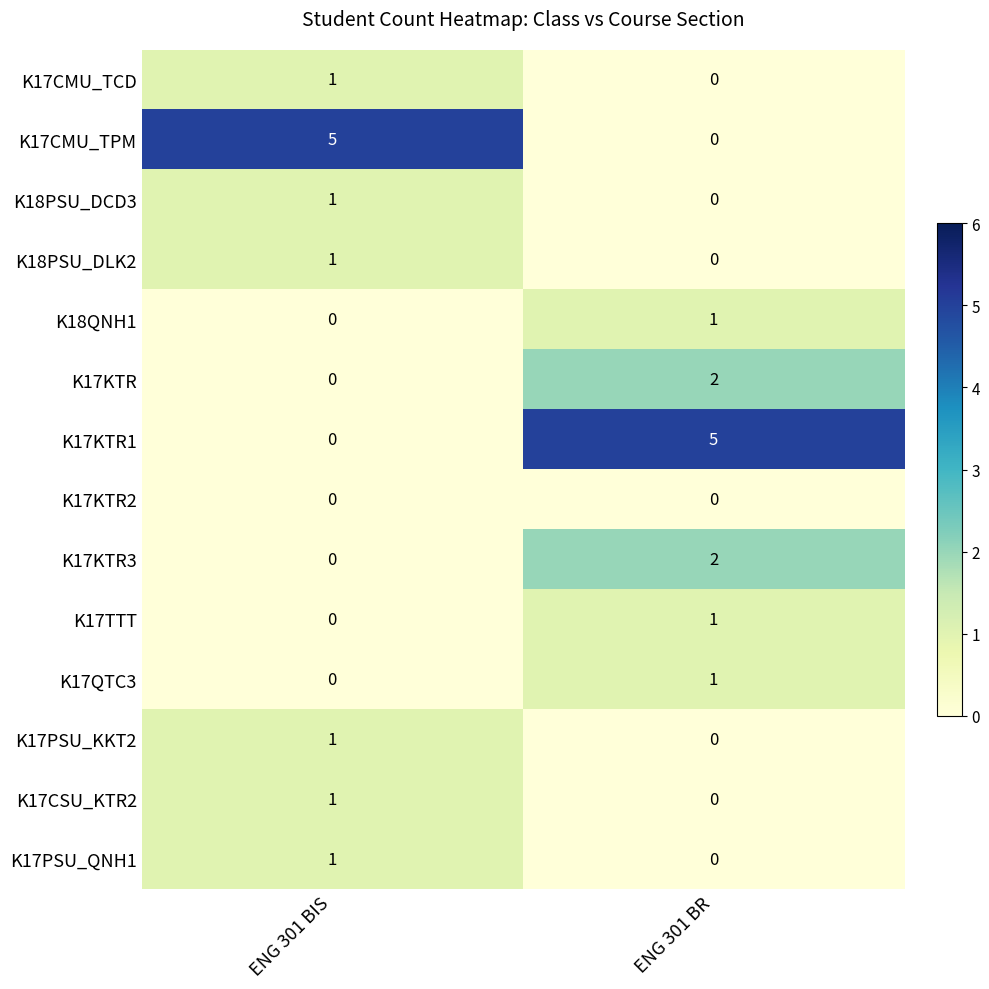

The value of K17PSU_QNH1 at ENG 301 BR is 0. True or false?

True